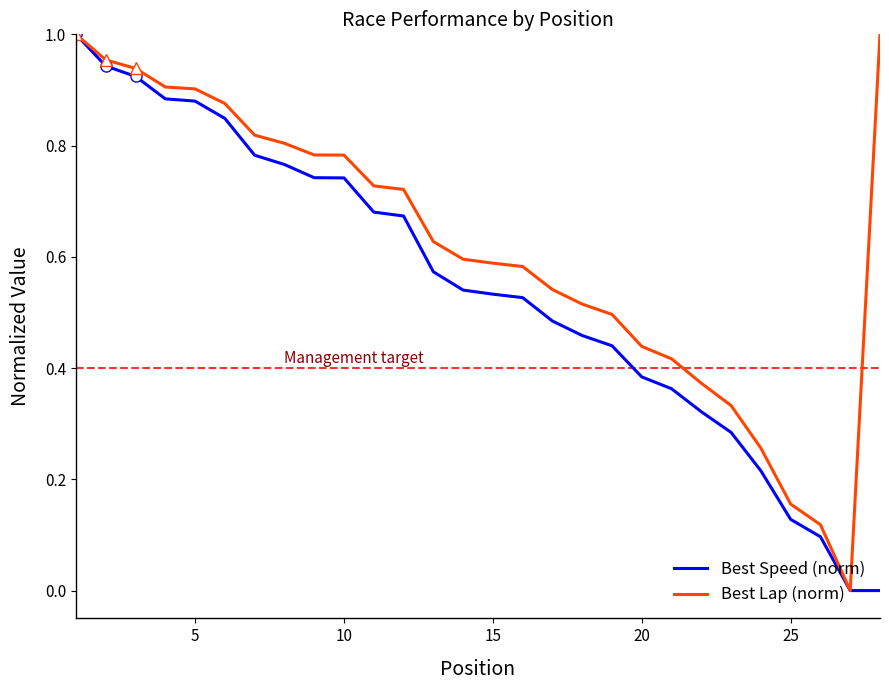

Rank the series by their average value, from highest to lowest.

Best Lap (norm), Best Speed (norm)